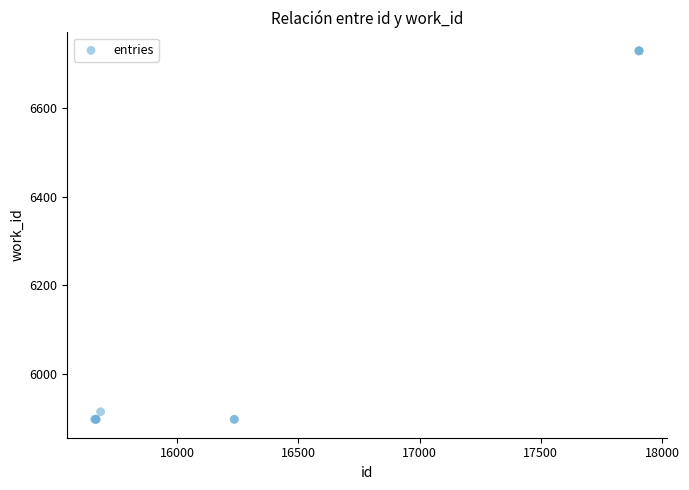

What Y value in the scatter plot is closest to 6313?

5915